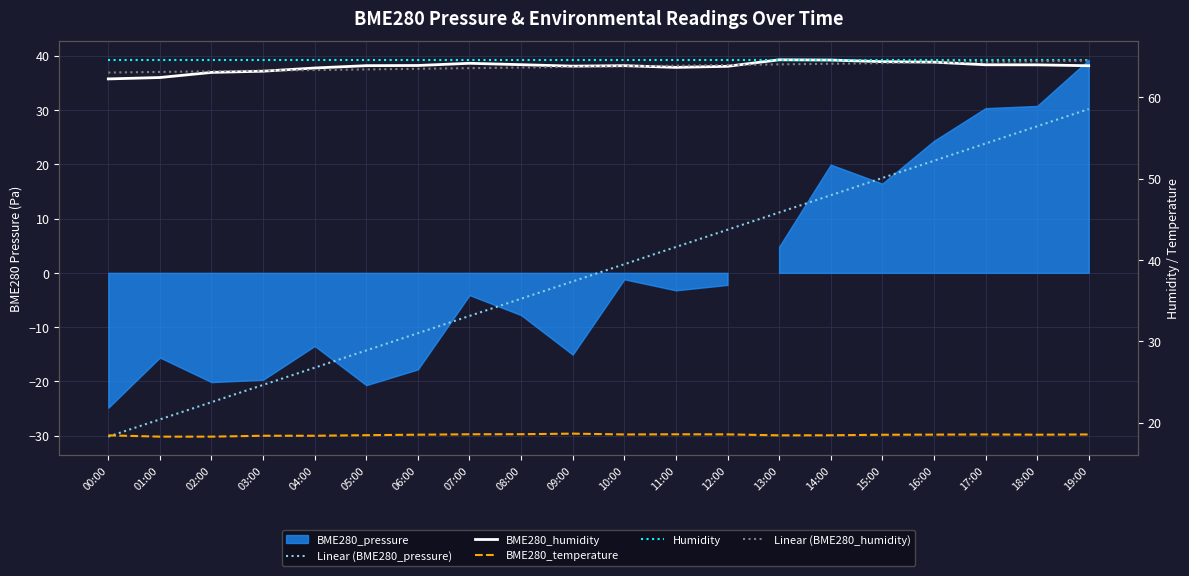

Rank the categories by BME280_humidity value from lowest to highest.

00:00, 01:00, 02:00, 03:00, 04:00, 11:00, 12:00, 09:00, 19:00, 05:00, 10:00, 06:00, 18:00, 17:00, 08:00, 07:00, 16:00, 15:00, 14:00, 13:00